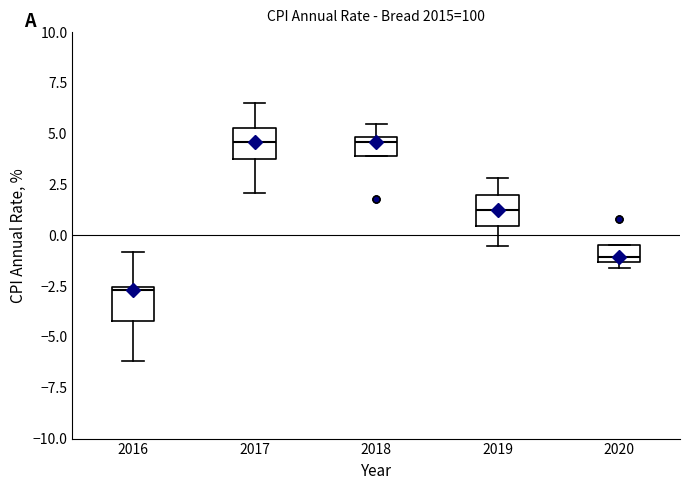

Which box has the lowest median line?

2016